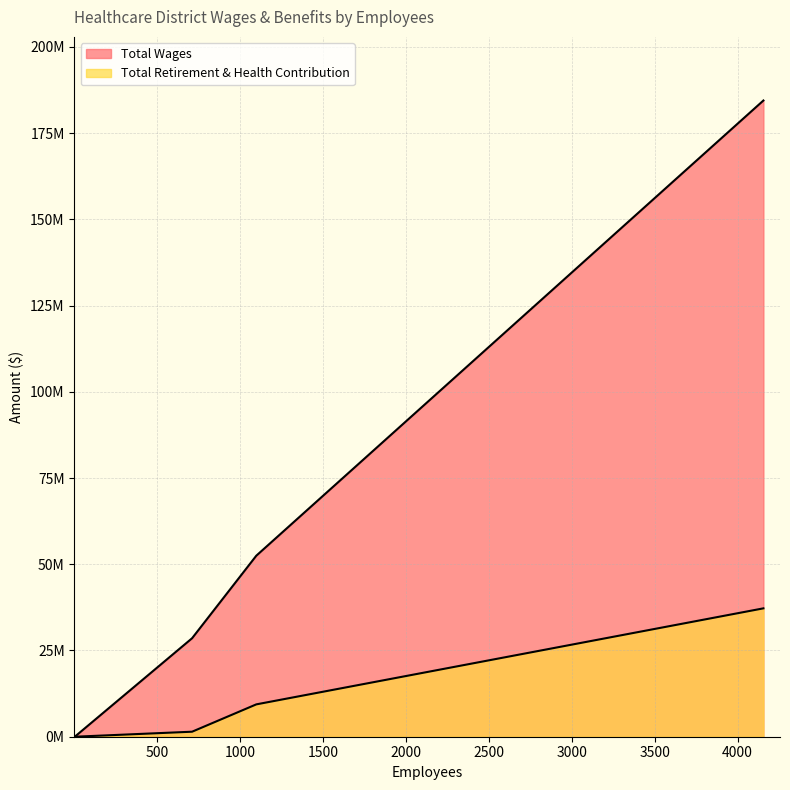

At how many categories does at least one series exceed 98607449?

1